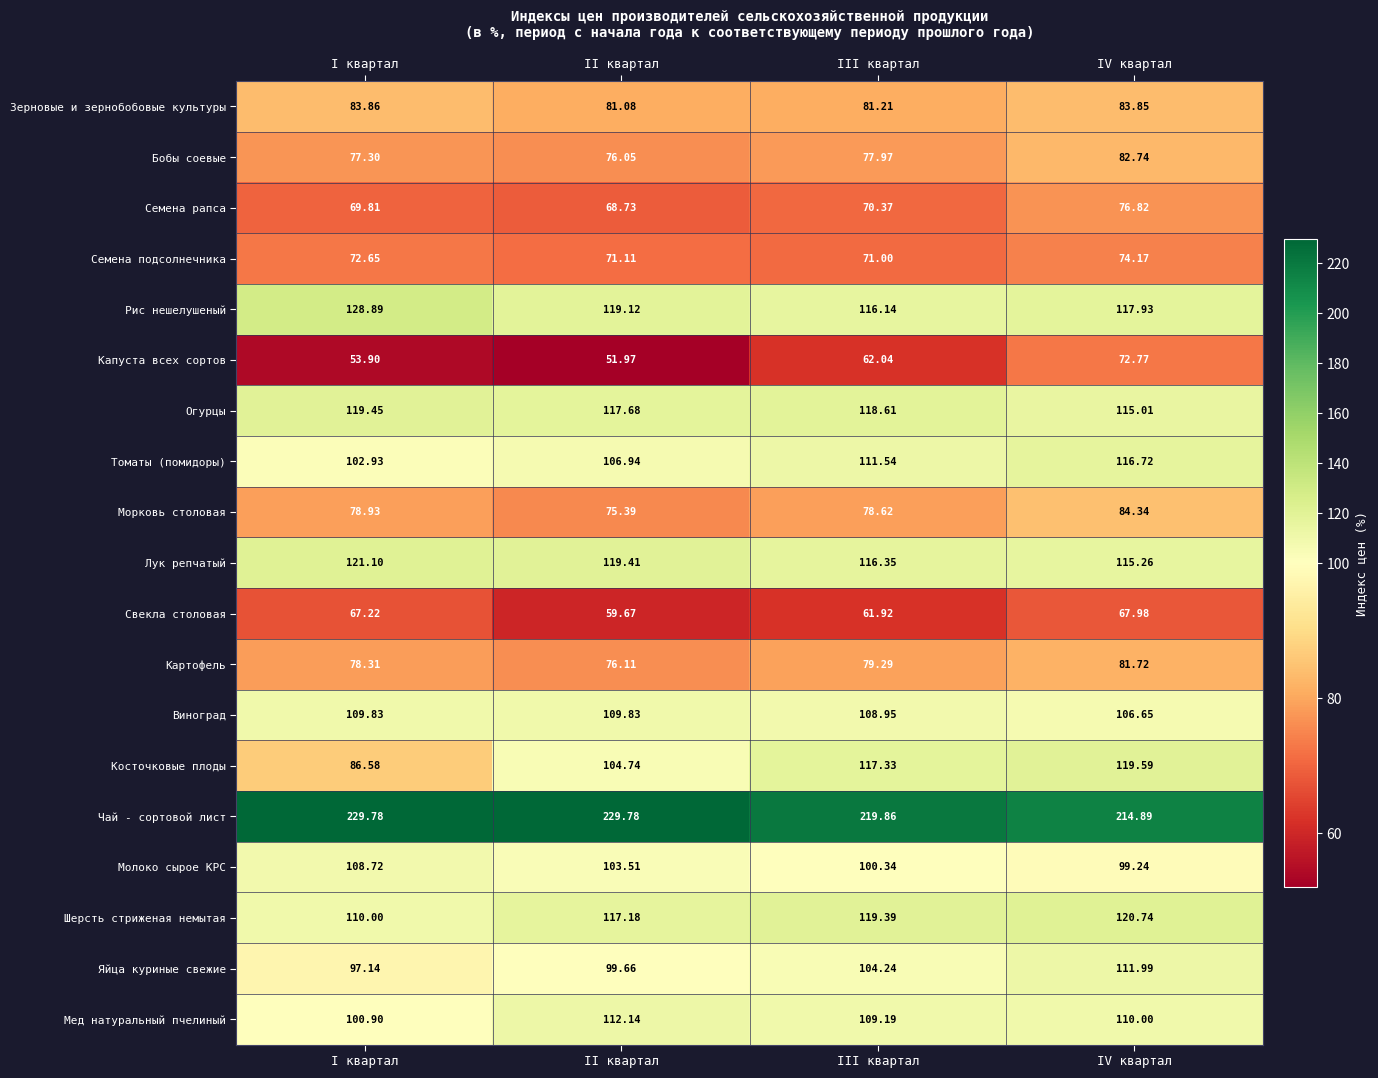

At which label is Капуста всех сортов closest to 62?

III квартал